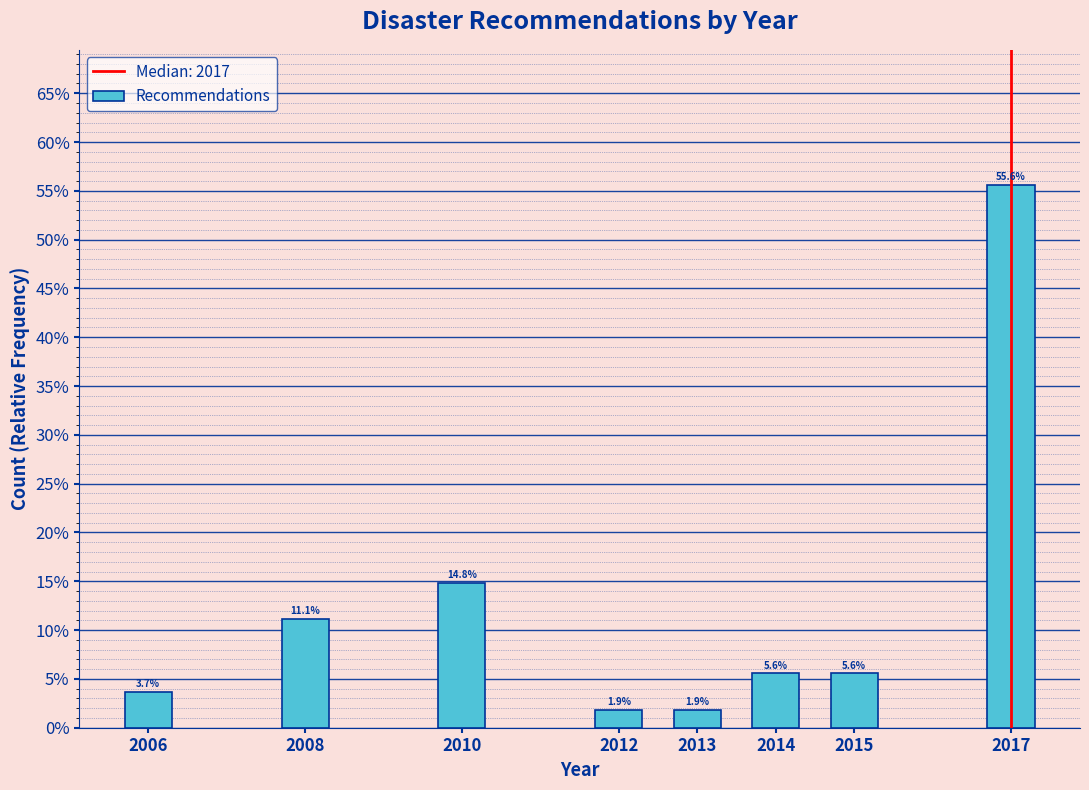

Are the bars horizontal?

No